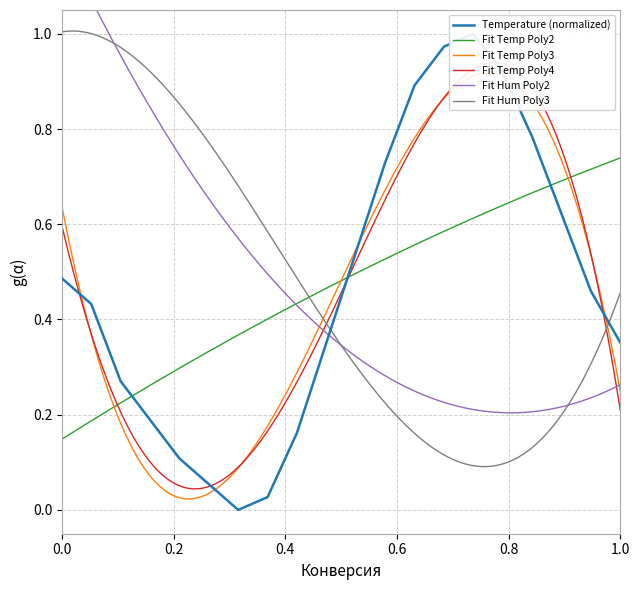

How many interior local valleys (lower than both neighbors) does the data have?

1